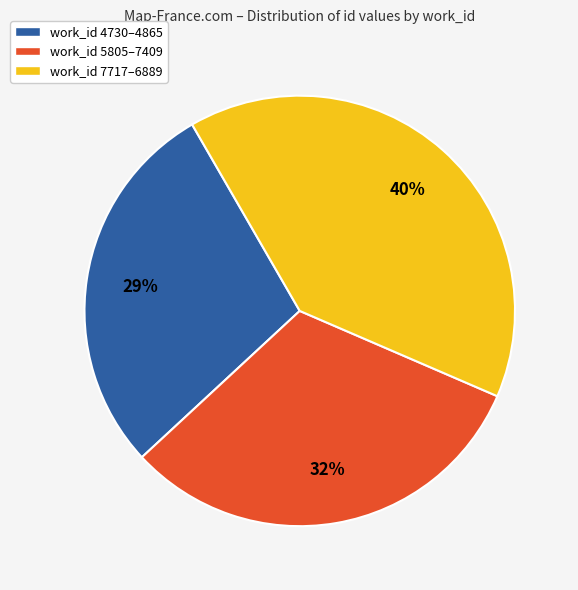

Is it true that work_id 5805–7409 is 32% of the pie?

True